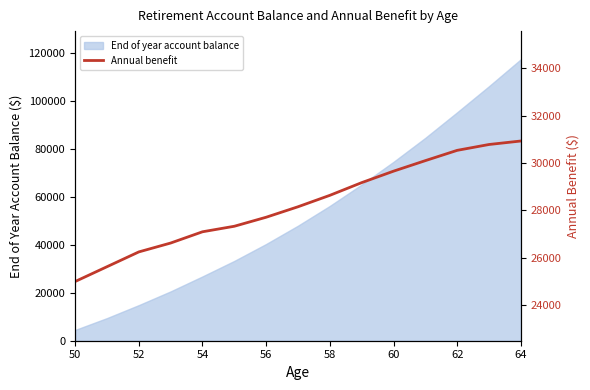

The value of End of year account balance at 52 is 9404.1. True or false?

False